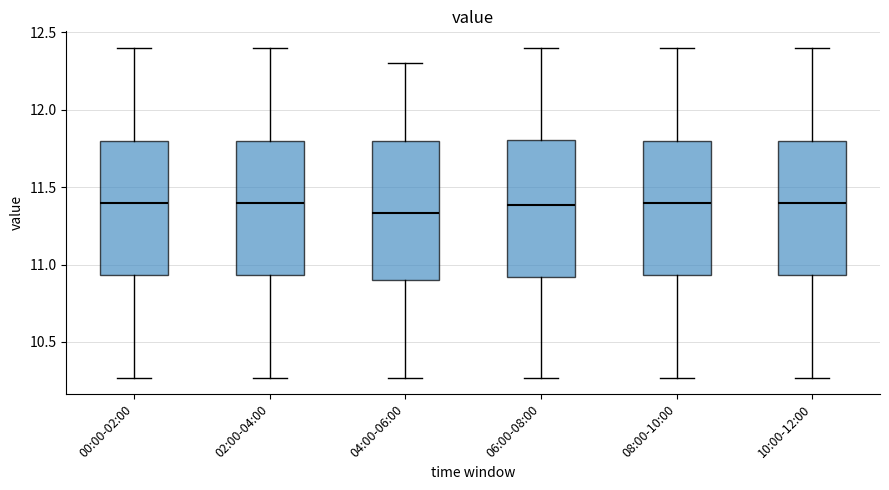

Where is the upper edge of the box for 04:00-06:00 on the y-axis? The values are not printed on the chart, so give them approximately, as read against the axis.

11.80